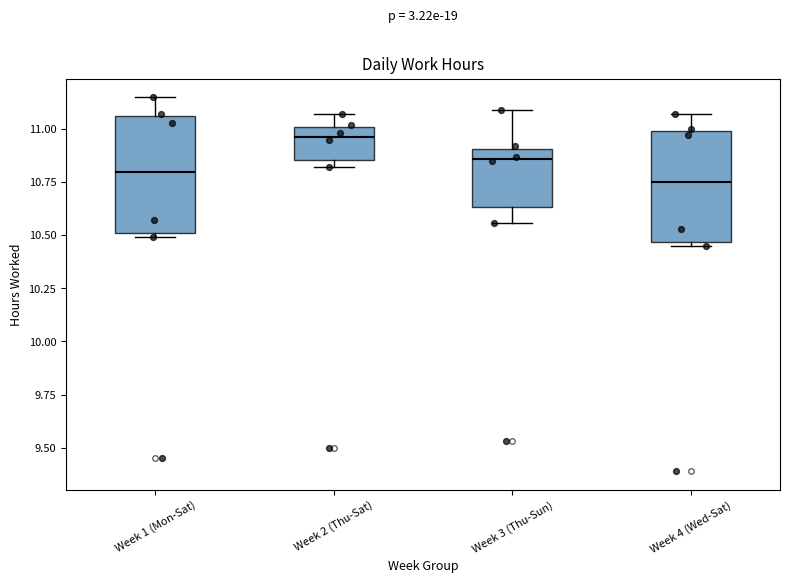

Reading left to right, transcribe this box plot: for each box, give where its median line is, the range the box spans, and where its two whiskers end, as read against the y-axis. The values are not printed on the chart, so give them approximately, as read against the axis.

Week 1 (Mon-Sat): median 10.80, box 10.50 to 11.05, whiskers 10.50 (just below the box's lower edge) to 11.15
Week 2 (Thu-Sat): median 10.95, box 10.85 to 11.00, whiskers 10.80 to 11.05
Week 3 (Thu-Sun): median 10.85, box 10.65 to 10.90, whiskers 10.55 to 11.10
Week 4 (Wed-Sat): median 10.75, box 10.45 to 11.00, whiskers 10.45 (just below the box's lower edge) to 11.05